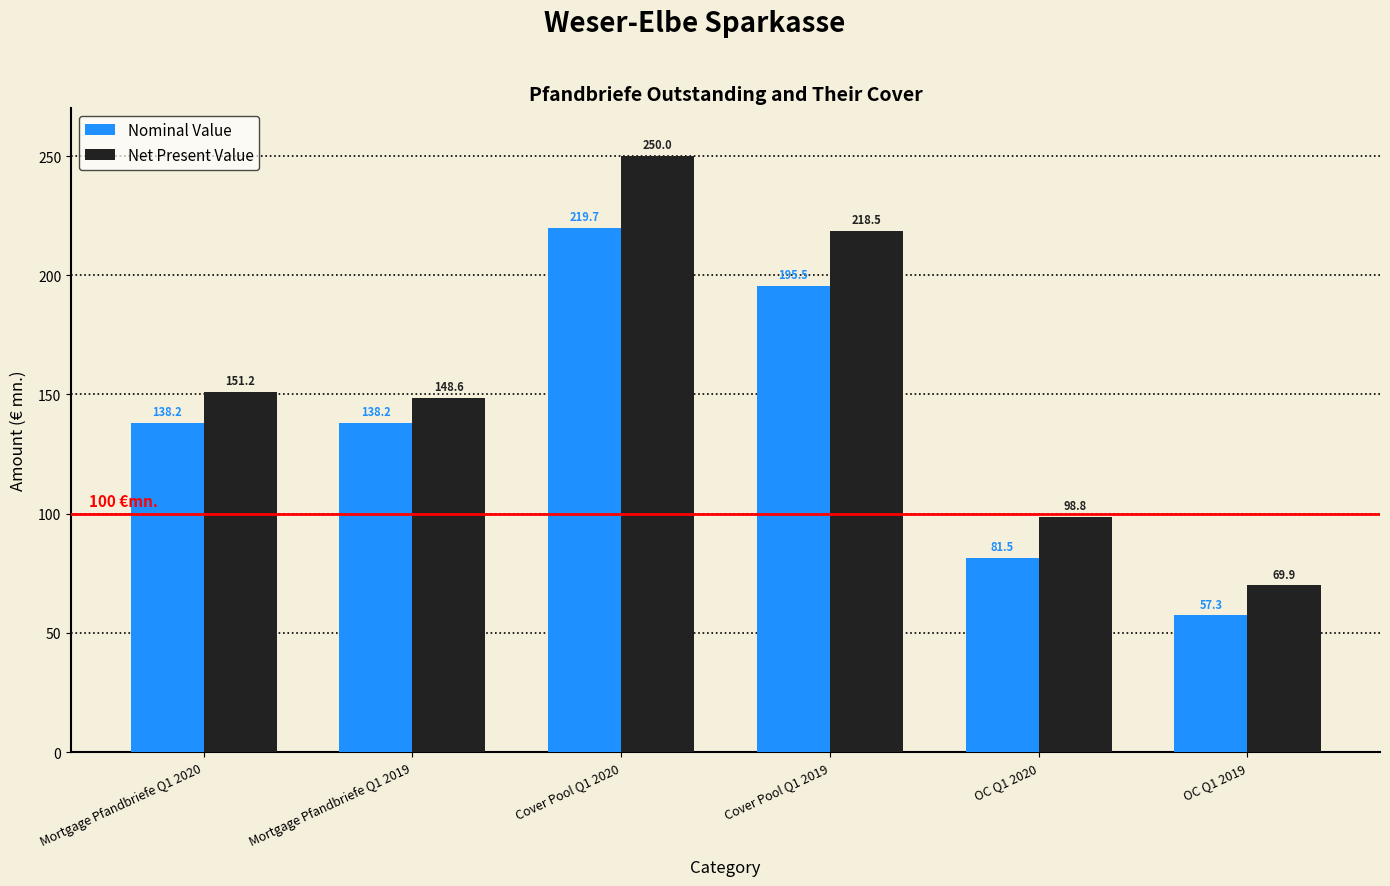

Reading left to right, what are all the values shown in this chart?

Nominal Value: Mortgage Pfandbriefe Q1 2020=138.2	Mortgage Pfandbriefe Q1 2019=138.2	Cover Pool Q1 2020=219.7	Cover Pool Q1 2019=195.5	OC Q1 2020=81.5	OC Q1 2019=57.3
Net Present Value: Mortgage Pfandbriefe Q1 2020=151.2	Mortgage Pfandbriefe Q1 2019=148.6	Cover Pool Q1 2020=250.0	Cover Pool Q1 2019=218.5	OC Q1 2020=98.8	OC Q1 2019=69.9